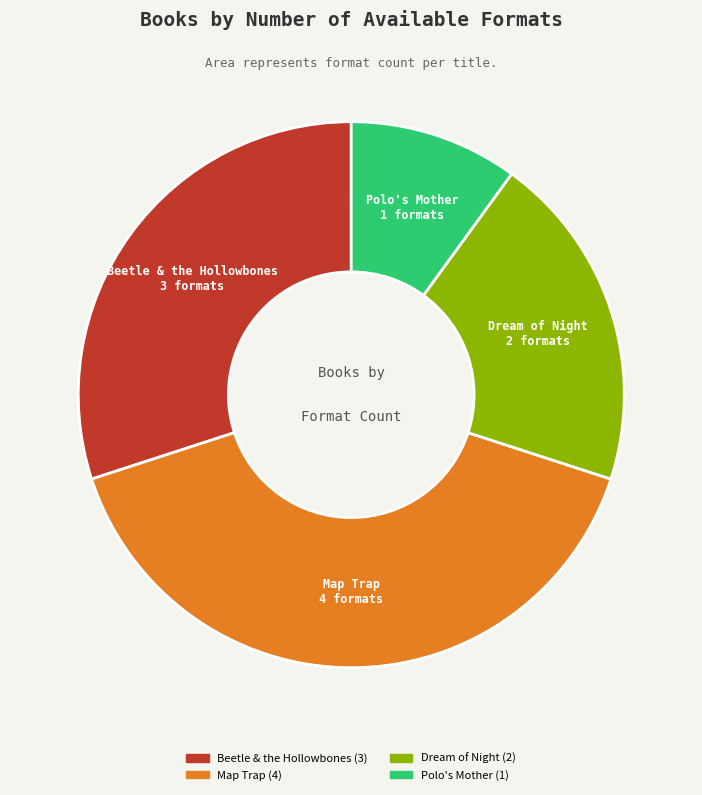

Does Dream of Night account for over 50% of the chart?

No